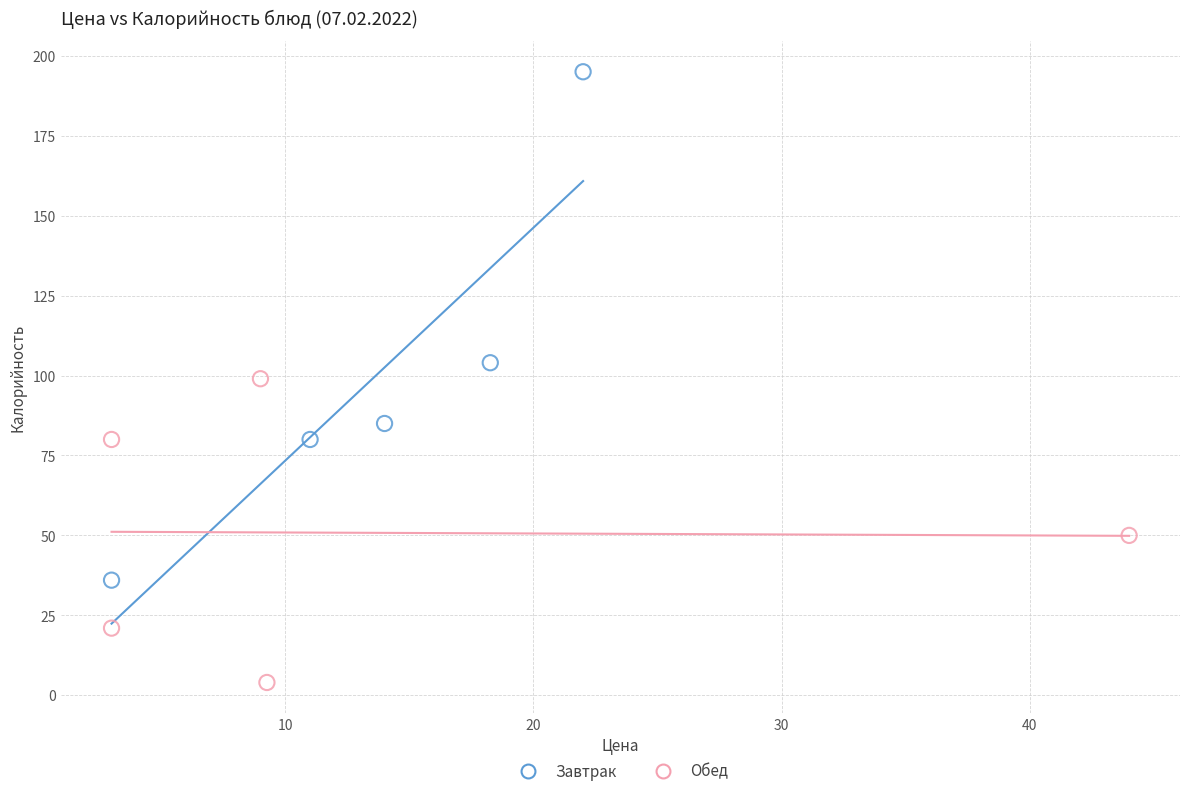

Which series has the widest spread of Y values?

Завтрак